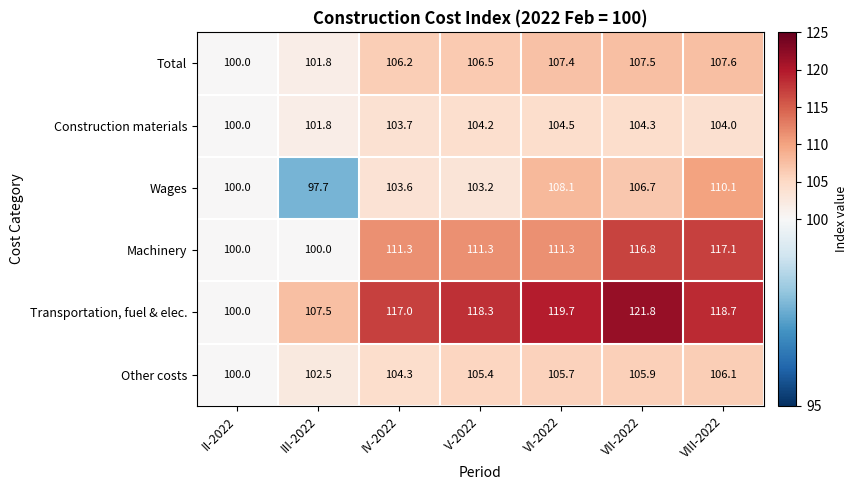

Which series has the widest spread of values?

Transportation, fuel & elec.